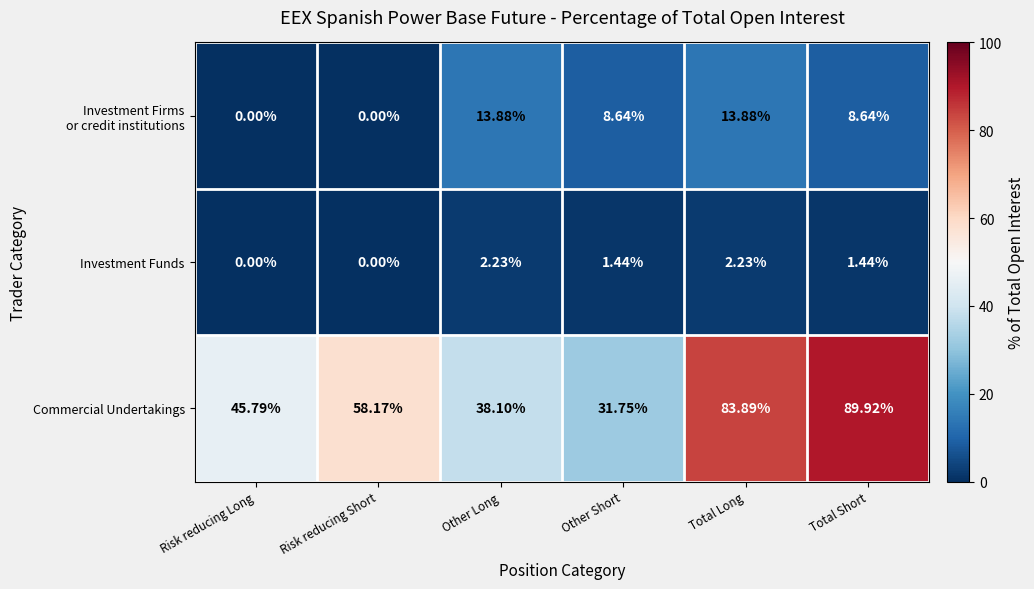

List the labels in order of Commercial Undertakings value, smallest first.

Other Short, Other Long, Risk reducing Long, Risk reducing Short, Total Long, Total Short